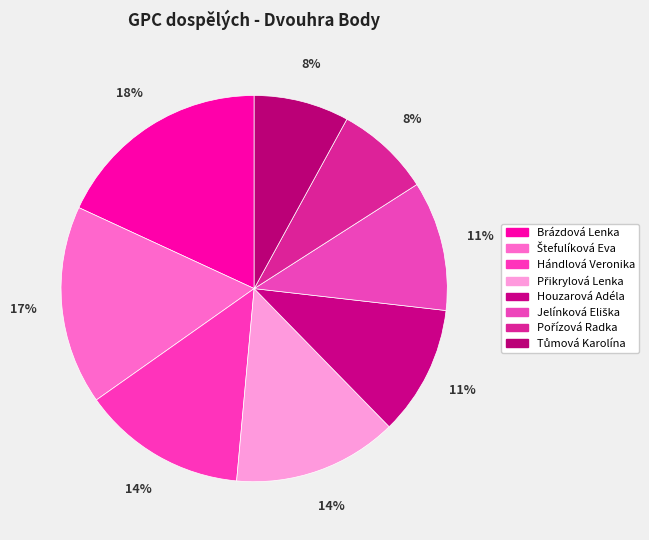

Does Přikrylová Lenka account for over 50% of the chart?

No